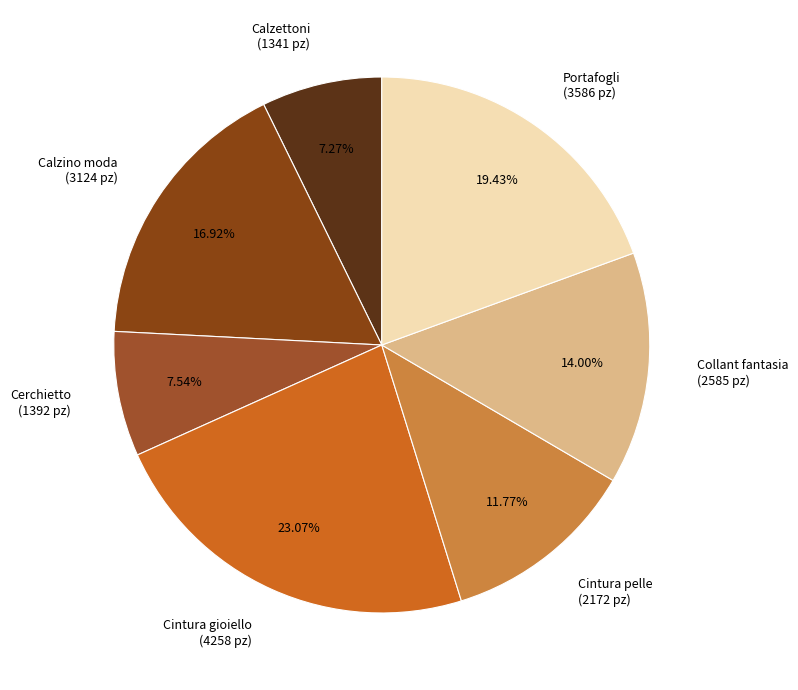

To the nearest percent, what percentage of the pie is Cintura gioiello?

23%